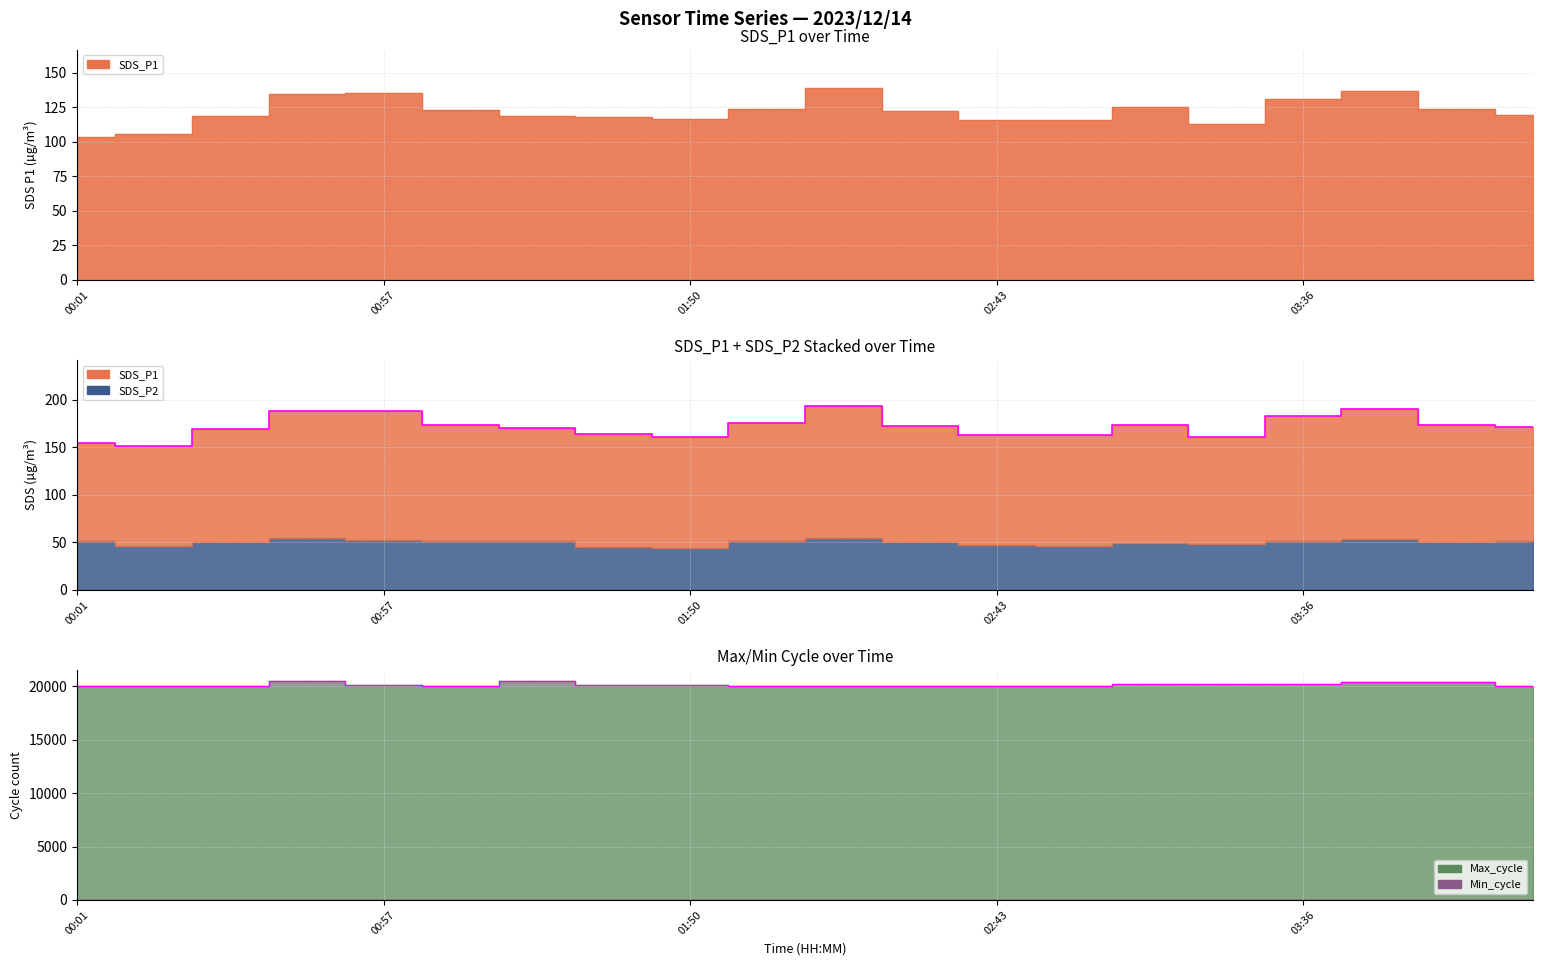

At which category does SDS_P1 reach its first local valley?

01:50